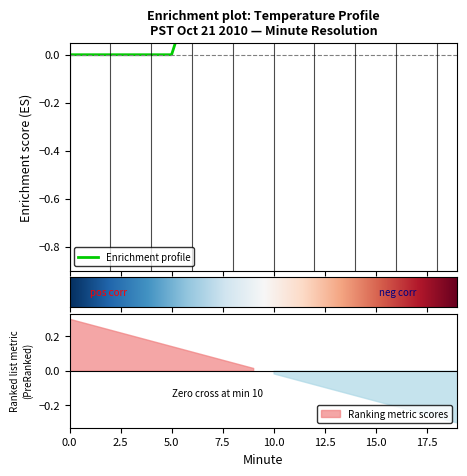

Rank the categories by value from highest to lowest.

17, 18, 19, 13, 14, 15, 16, 6, 7, 8, 9, 10, 11, 12, 0, 1, 2, 3, 4, 5